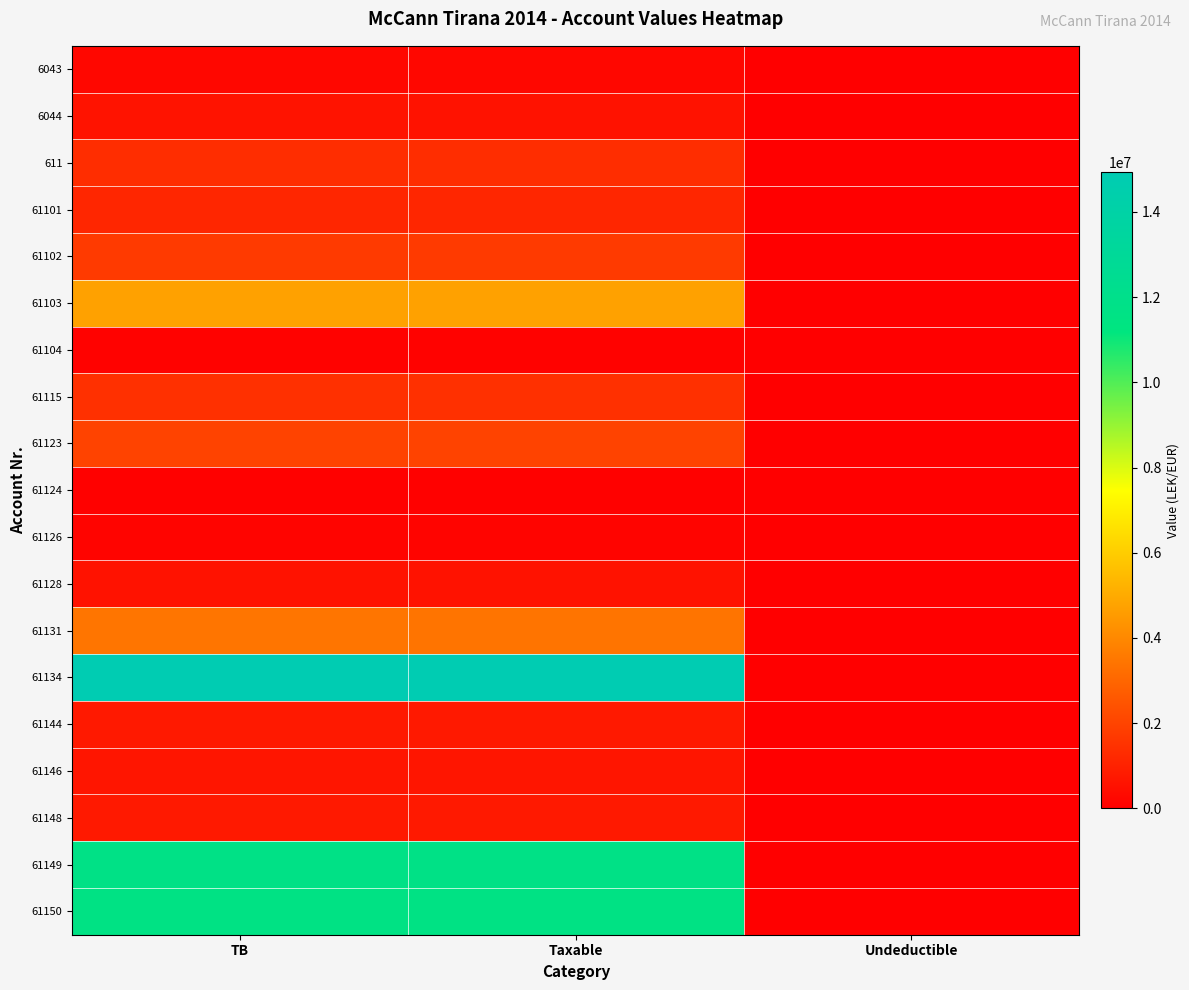

Which series has the largest range (max minus min)?

61134